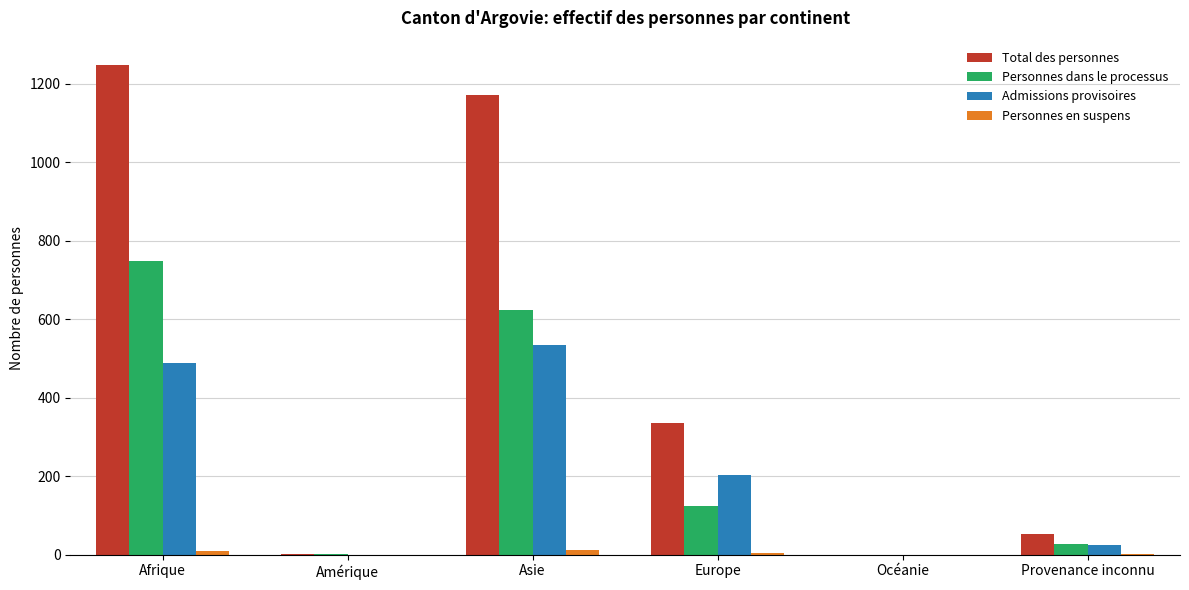

Which series has the largest total across all categories?

Total des personnes